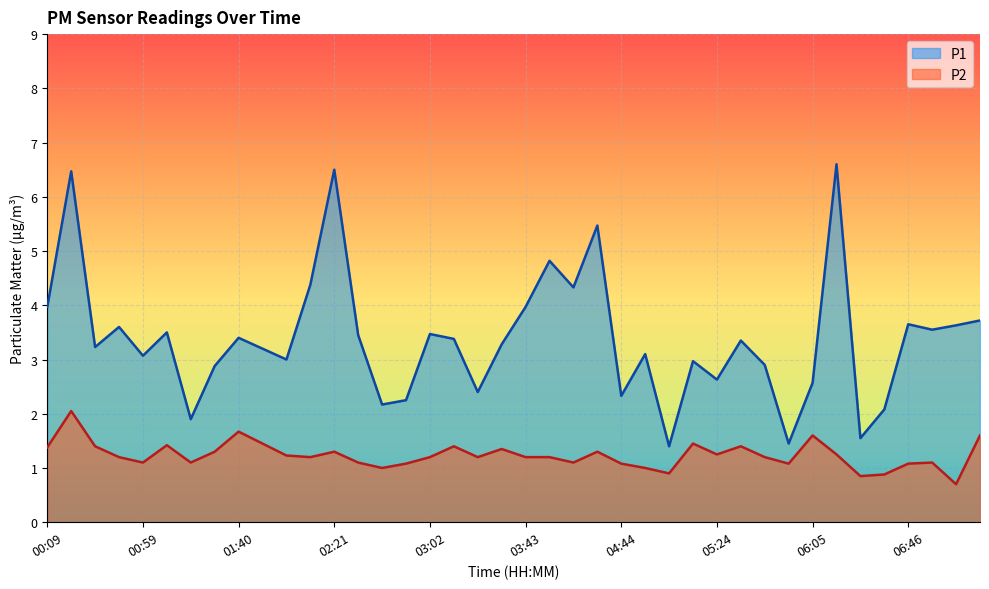

What are all the series names shown in the legend?

P1, P2